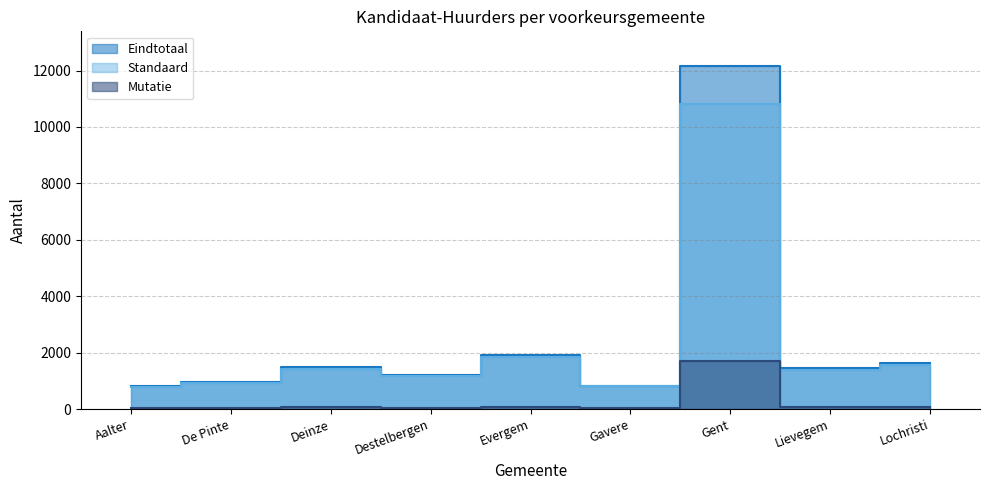

At which category does Standaard reach its first local peak?

Deinze